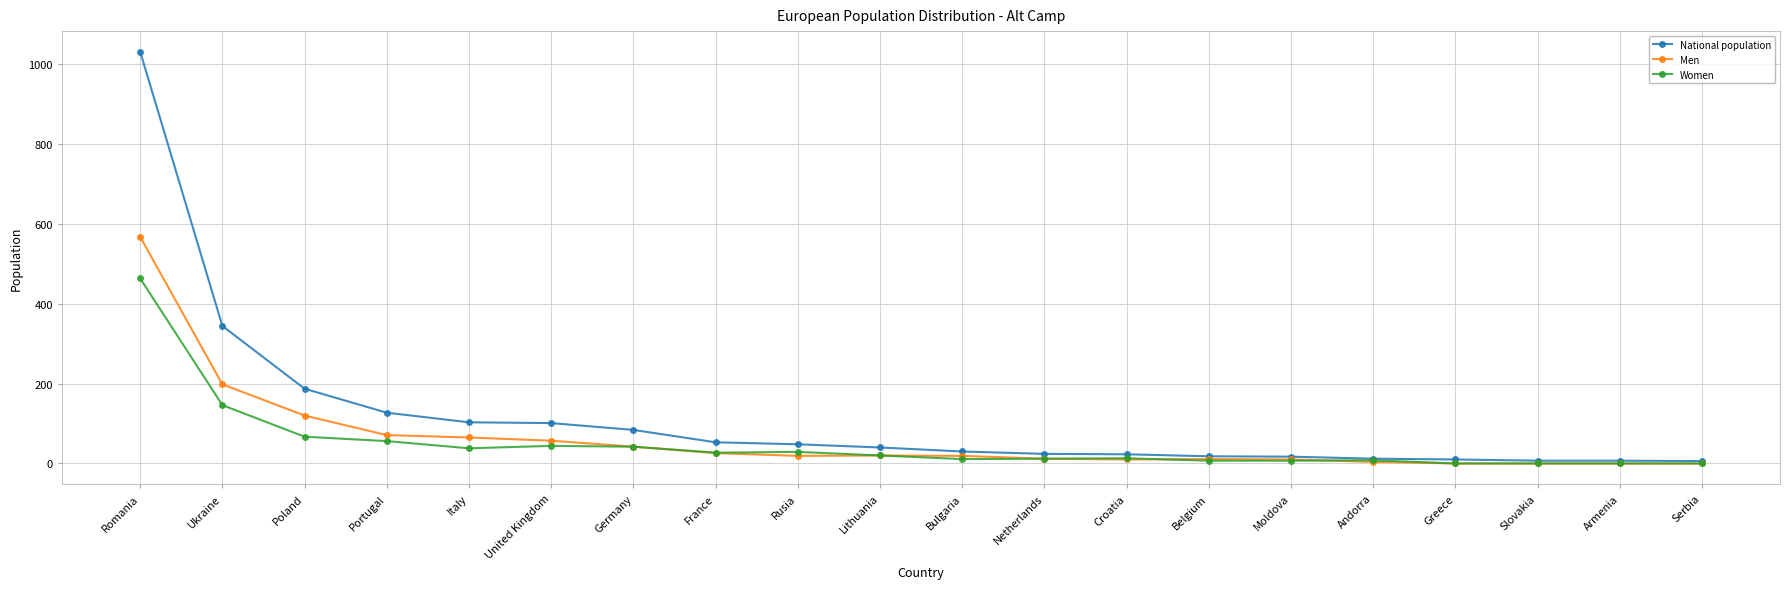

Which category has the highest value across all series?

Romania